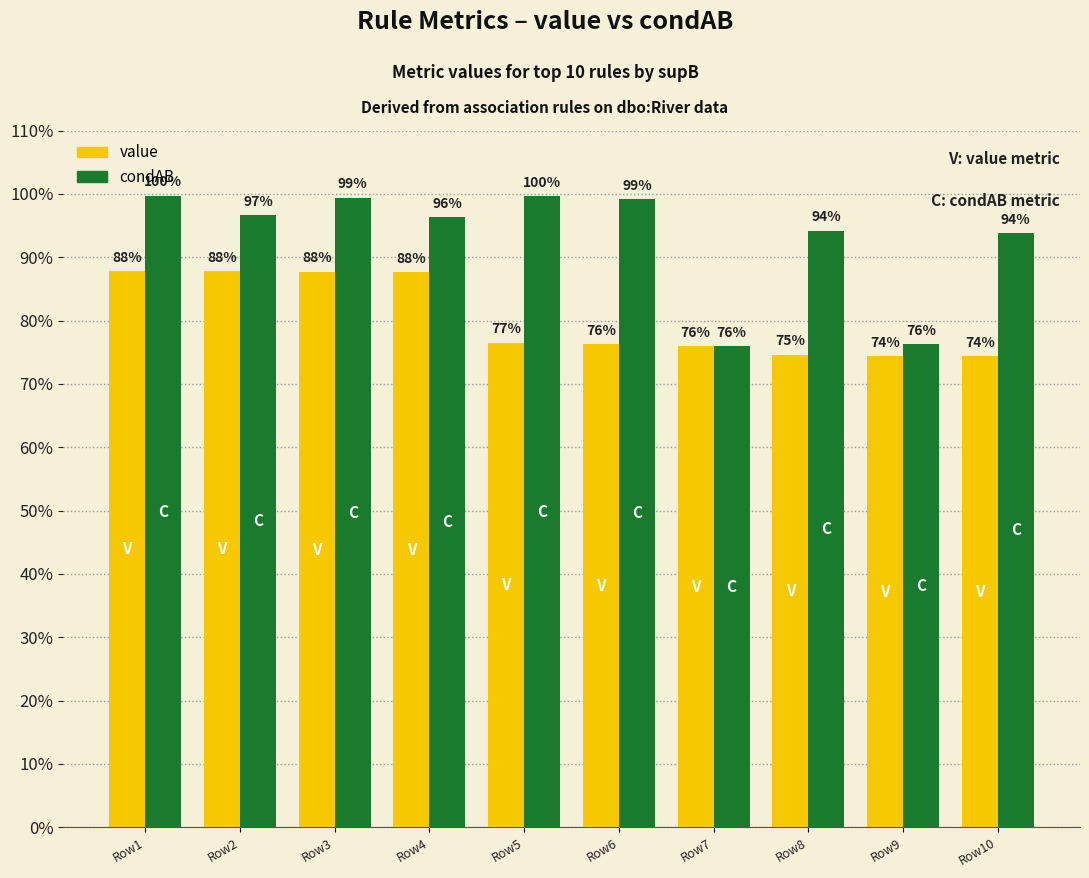

At which category is the sum across all series the highest?

Row1